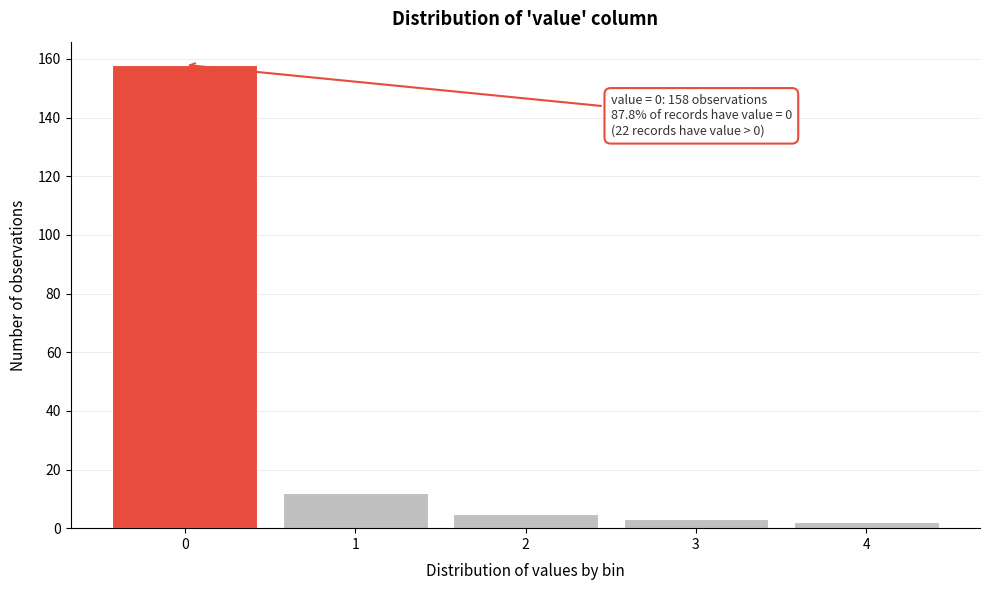

Reading right to left, list all the values displayed in this chart.

4=2	3=3	2=5	1=12	0=158